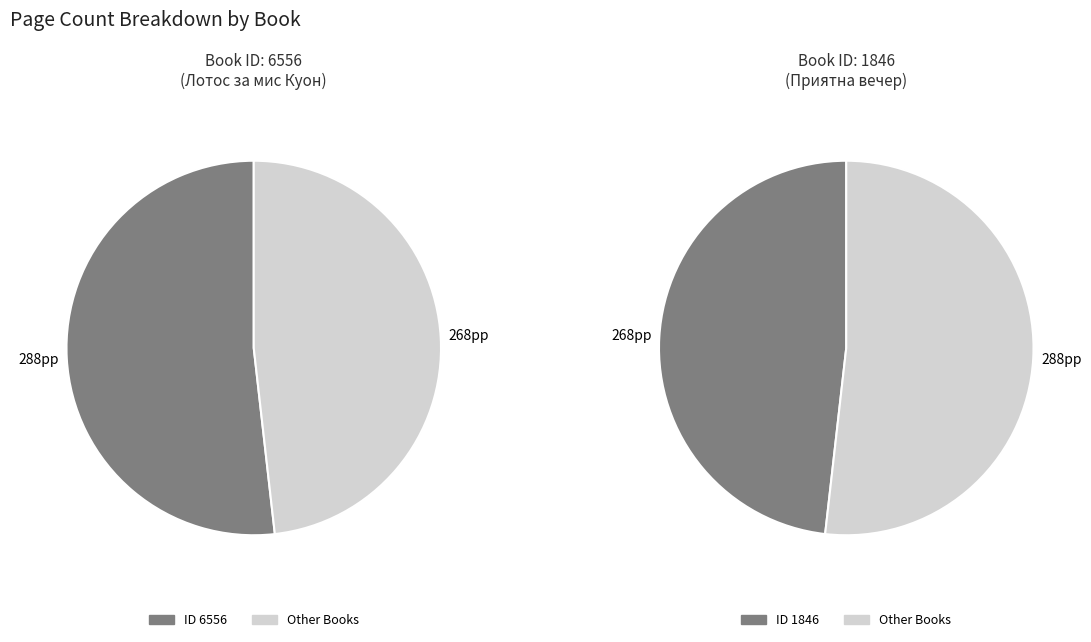

True or false: 1846 accounts for 61% of the total.

False